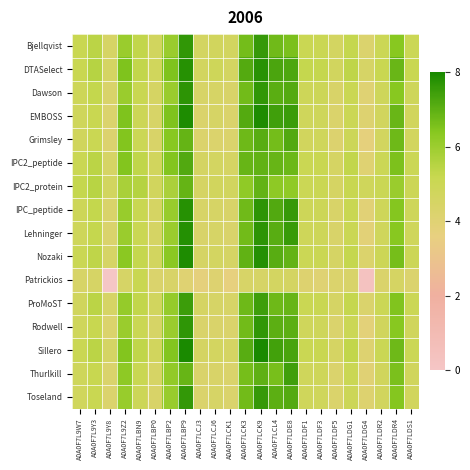

Count the number of categories in the chart.

23